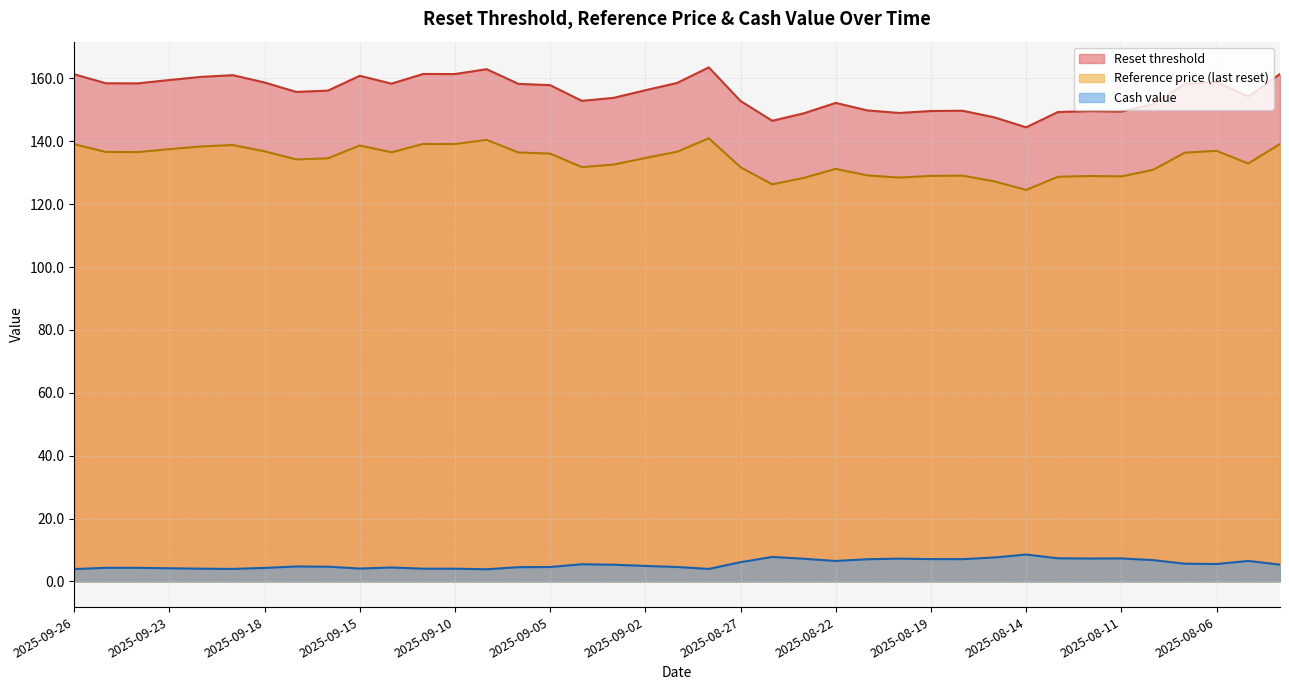

How many lines are shown in the chart?

3